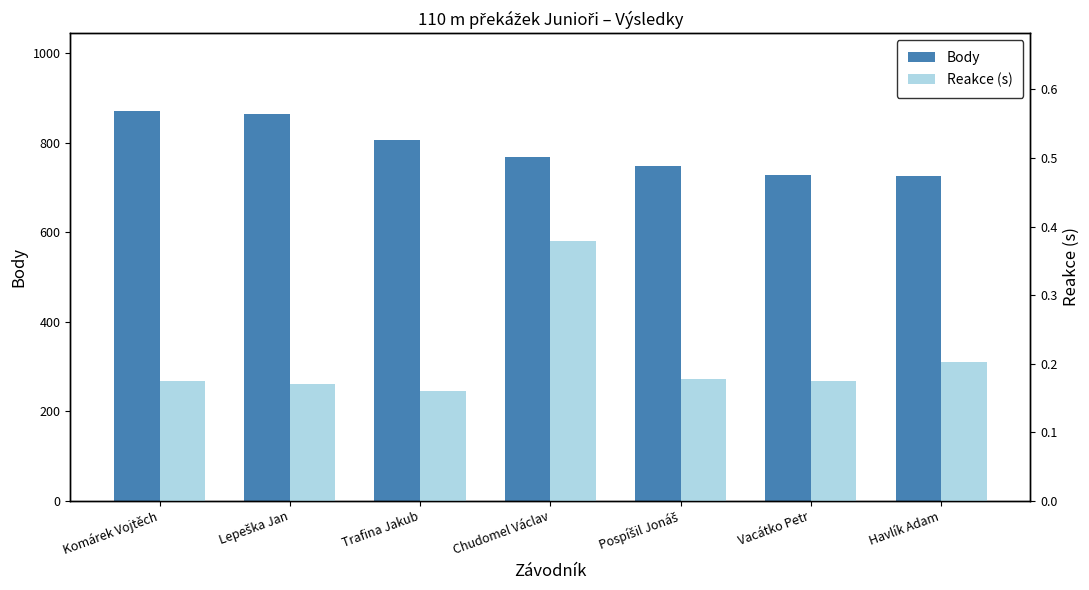

Rank the series by their maximum value, from lowest to highest.

Reakce (s), Body